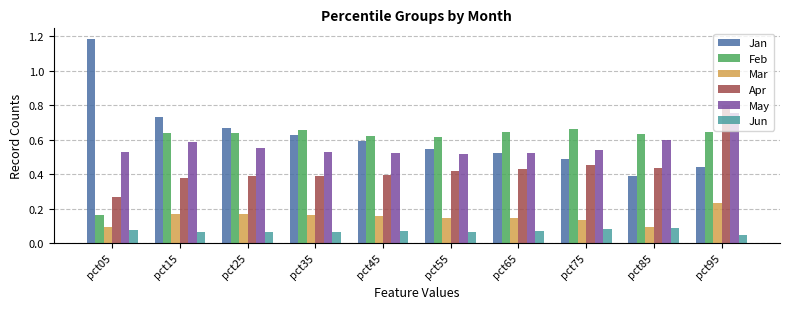

Does the chart contain any negative values?

No